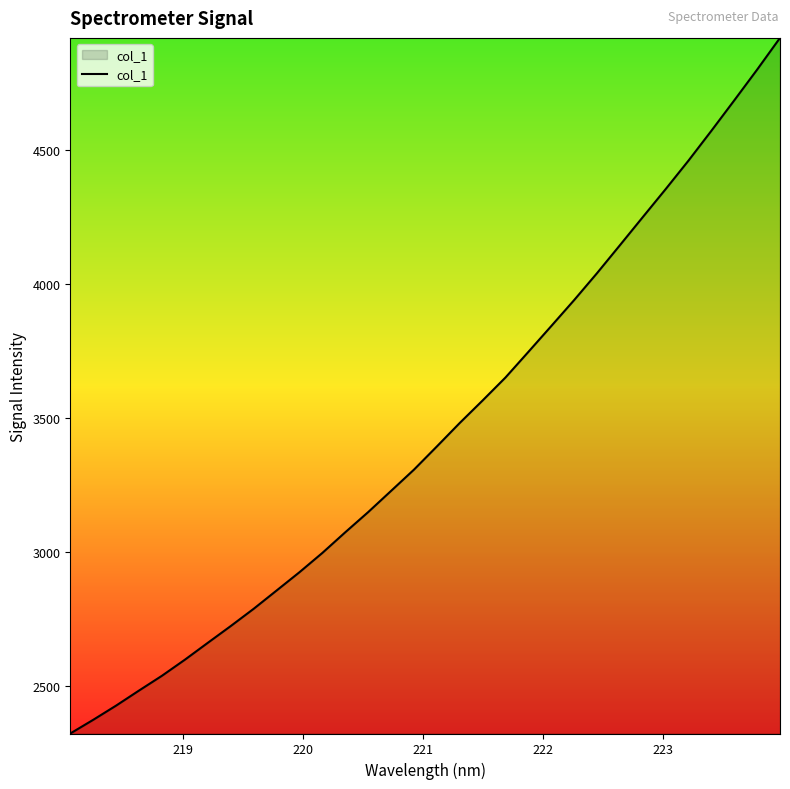

Reading right to left, what are all the values shown in this chart?

4919.7	4801.4	4686.7	4573.3	4462.1	4355.6	4251.1	4146.2	4042.0	3941.6	3844.7	3748.4	3652.7	3567.0	3483.0	3395.3	3308.8	3229.5	3150.4	3075.2	2998.1	2926.1	2857.8	2789.6	2725.3	2662.8	2599.9	2539.9	2484.8	2428.6	2375.6	2324.5